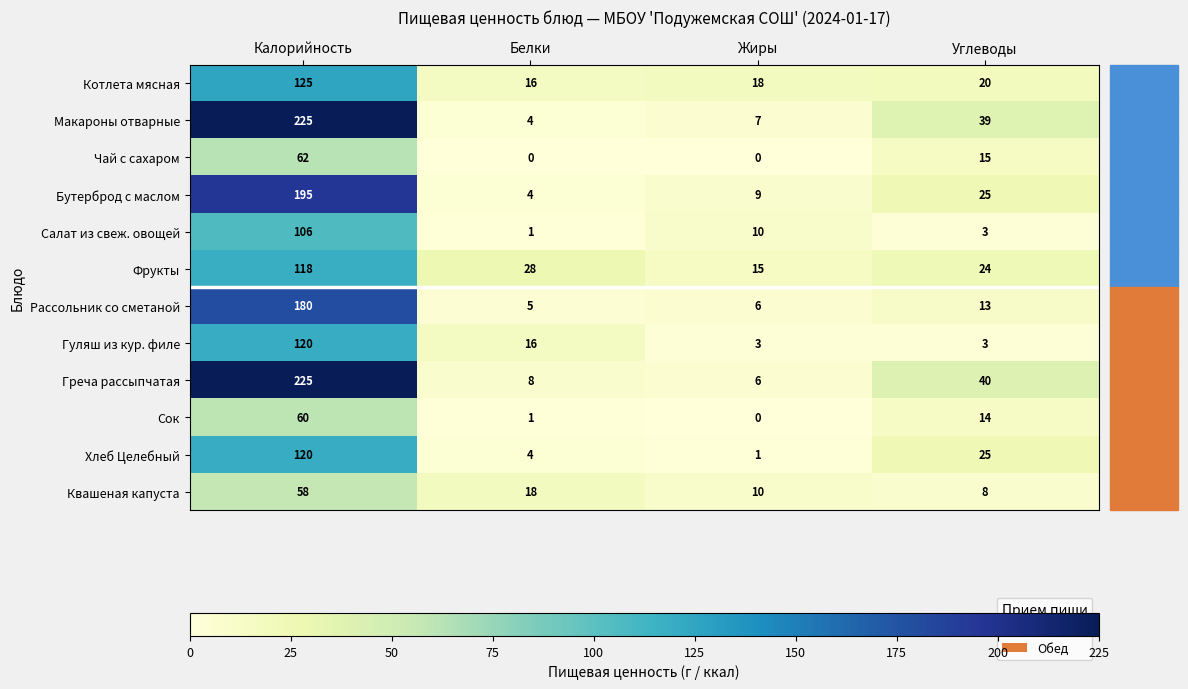

Is it true that Котлета мясная equals 8 at Углеводы?

False